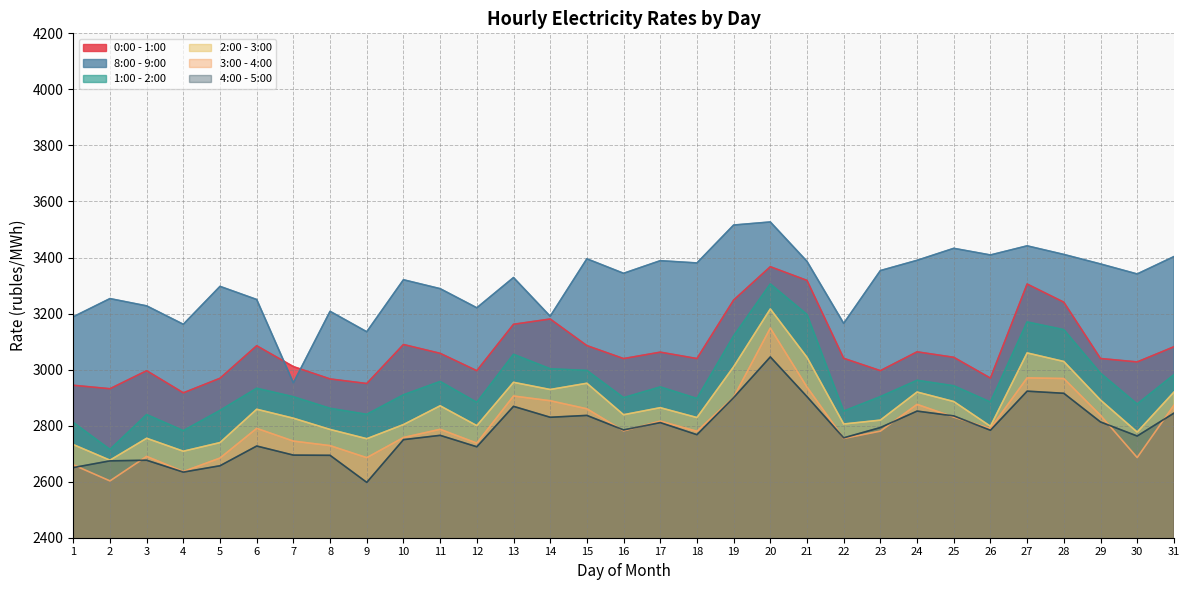

Where is the first local maximum for 4:00 - 5:00?

3